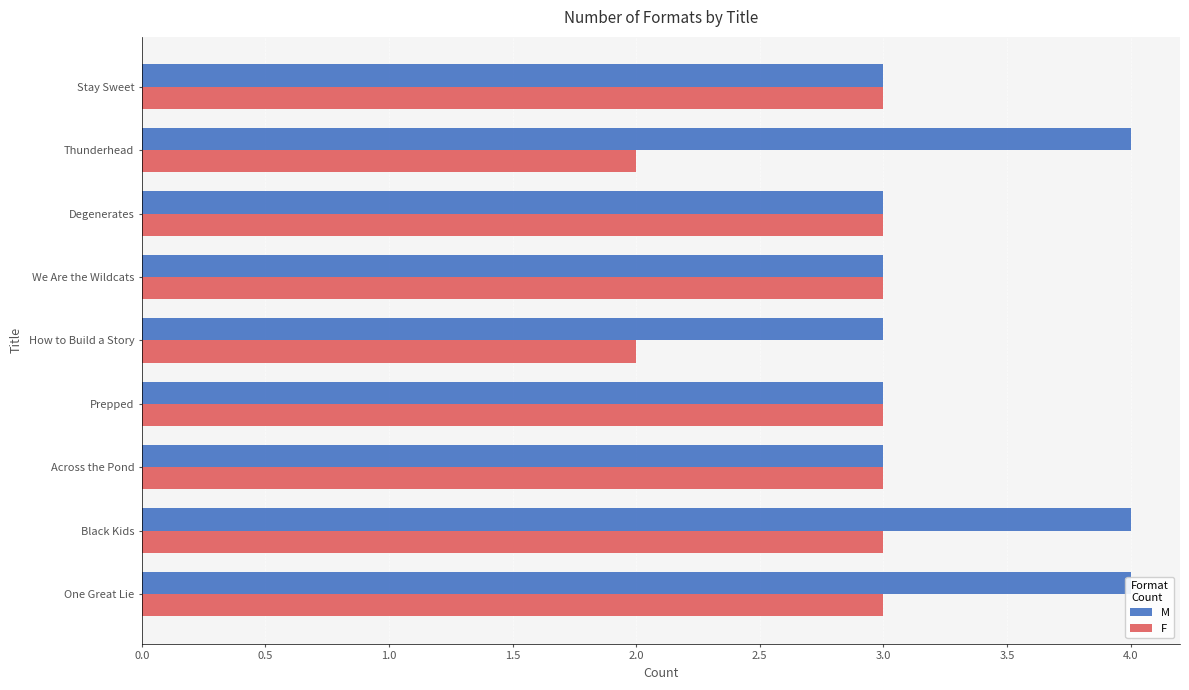

How many groups of bars are there?

9